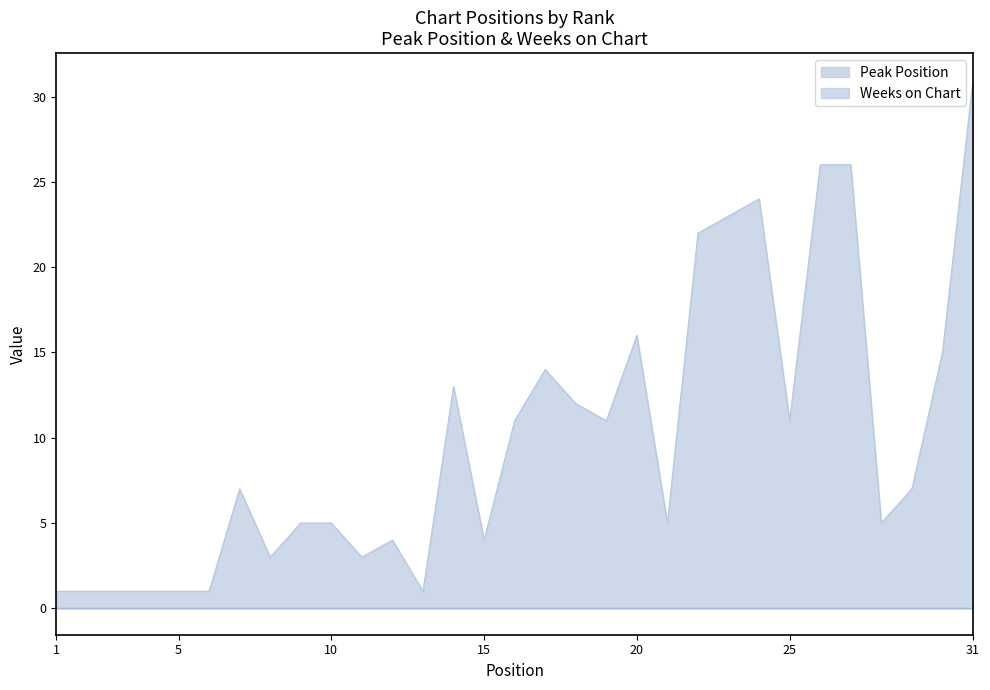

Count the number of data series in this chart.

2